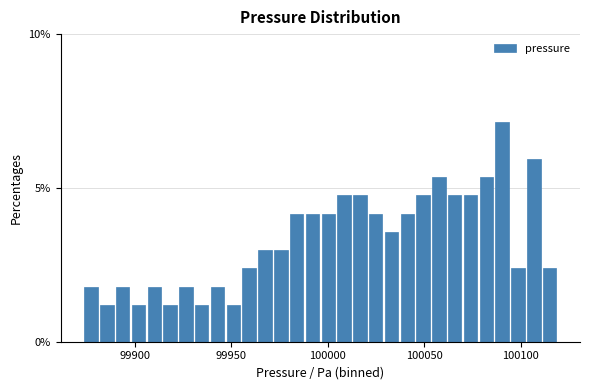

Read against the x-axis, roughly where is the centre of the tallest bar?

100090